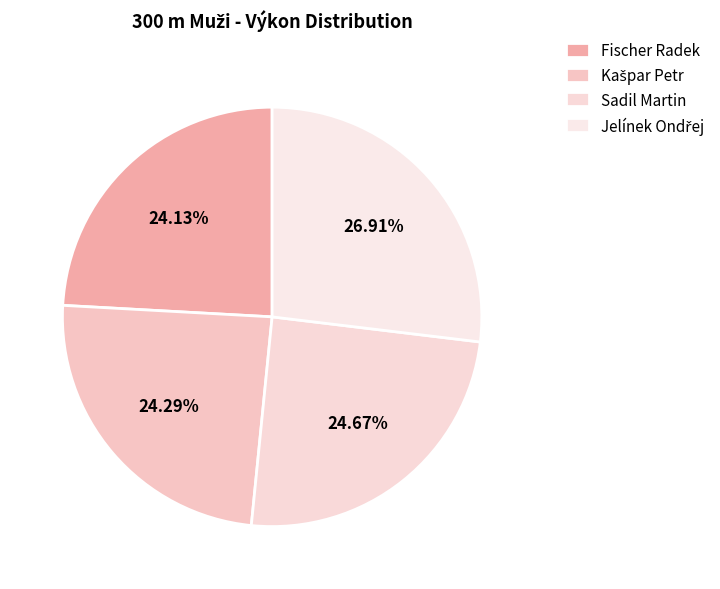

To the nearest percent, what is the average slice percentage?

25%